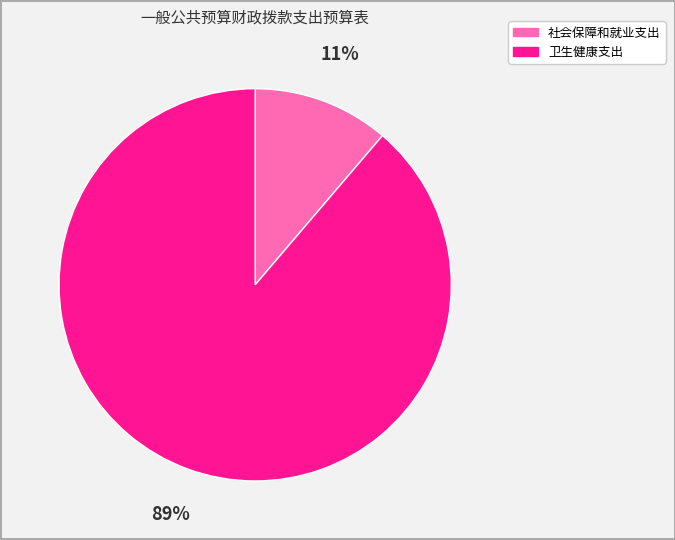

Which has a higher value, 社会保障和就业支出 or 卫生健康支出?

卫生健康支出